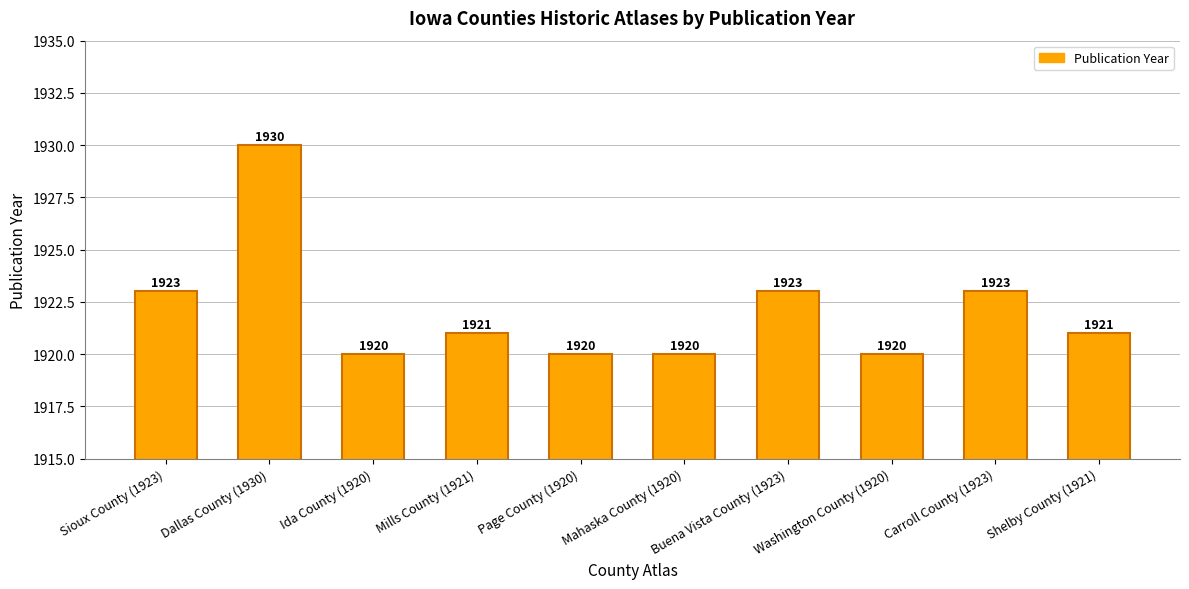

What is the smallest value displayed?

1920